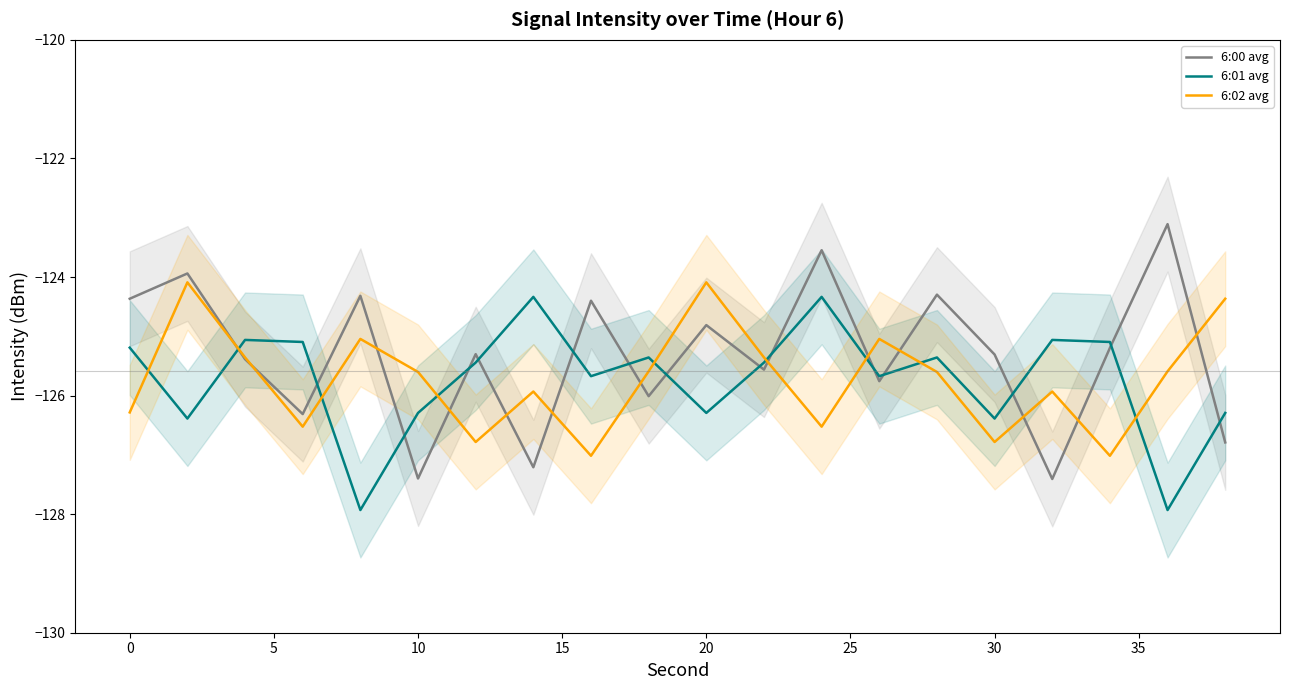

At how many categories does at least one series exceed -124?

3